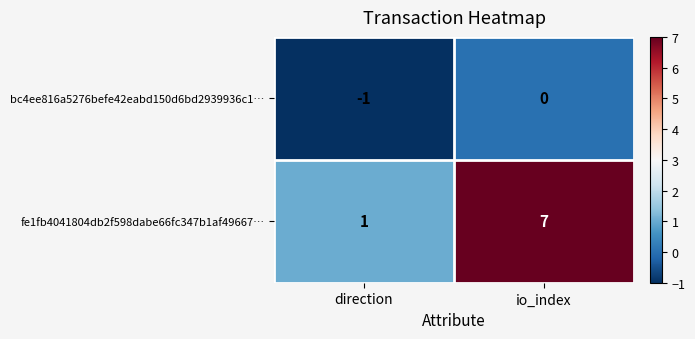

Reading right to left, what are all the values shown in this chart?

bc4ee816a5276befe42eabd150d6bd2939936c1…: io_index=0	direction=-1
fe1fb4041804db2f598dabe66fc347b1af49667…: io_index=7	direction=1